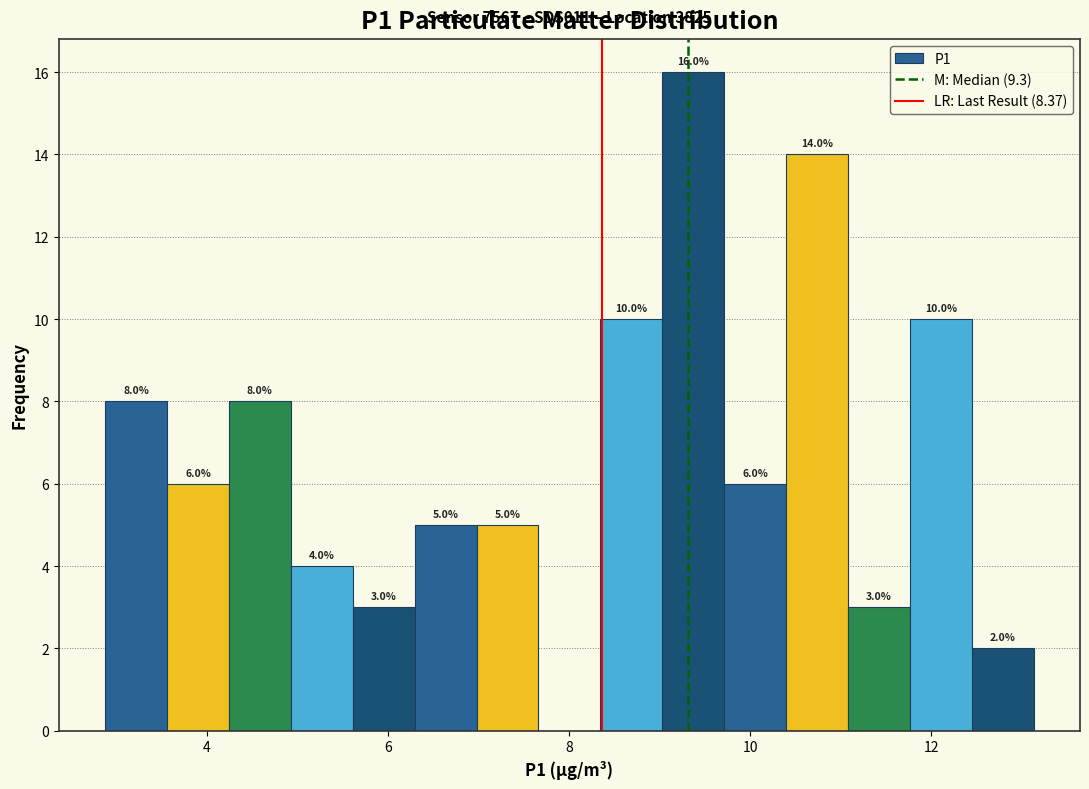

Around what value on the x-axis is the tallest bar? Give the approximate position of its centre, as read against the axis.

9.4